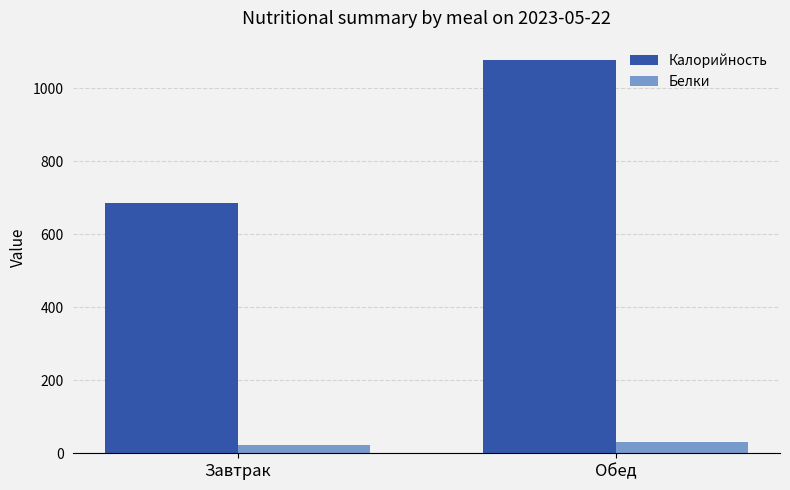

At which label does Калорийность reach its minimum?

Завтрак